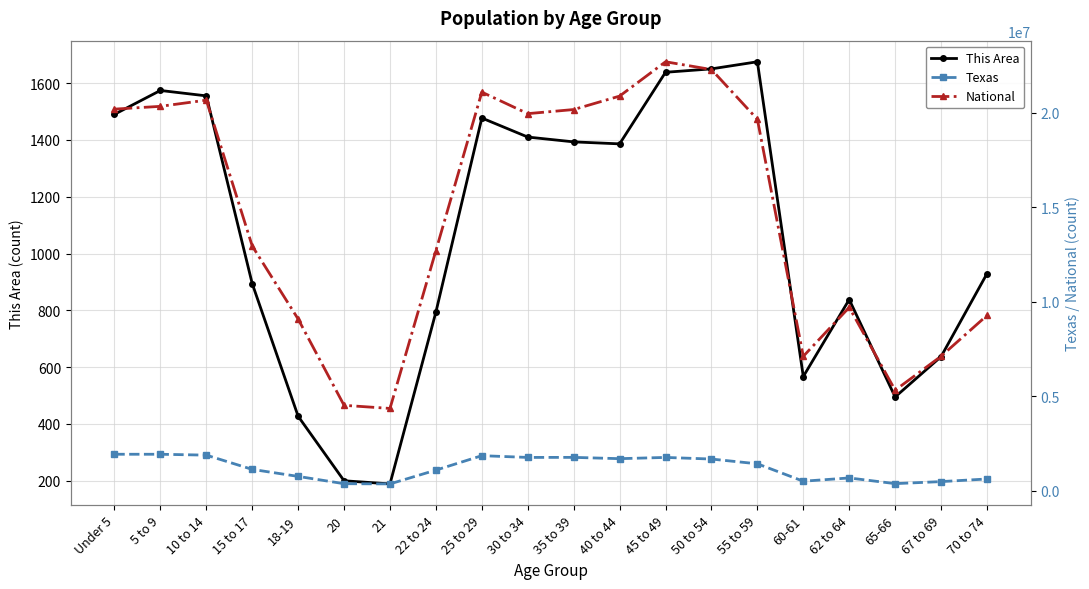

Is the value of Texas at 65-66 greater than the value of National at 50 to 54?

No